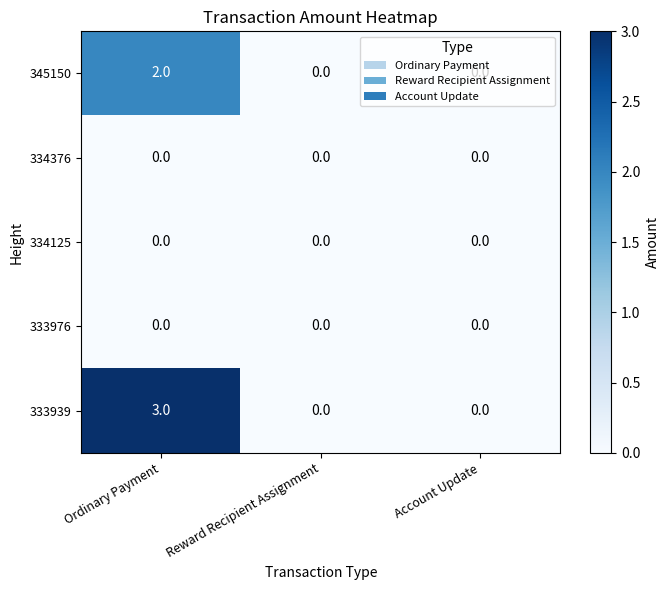

Count the number of categories in the chart.

3